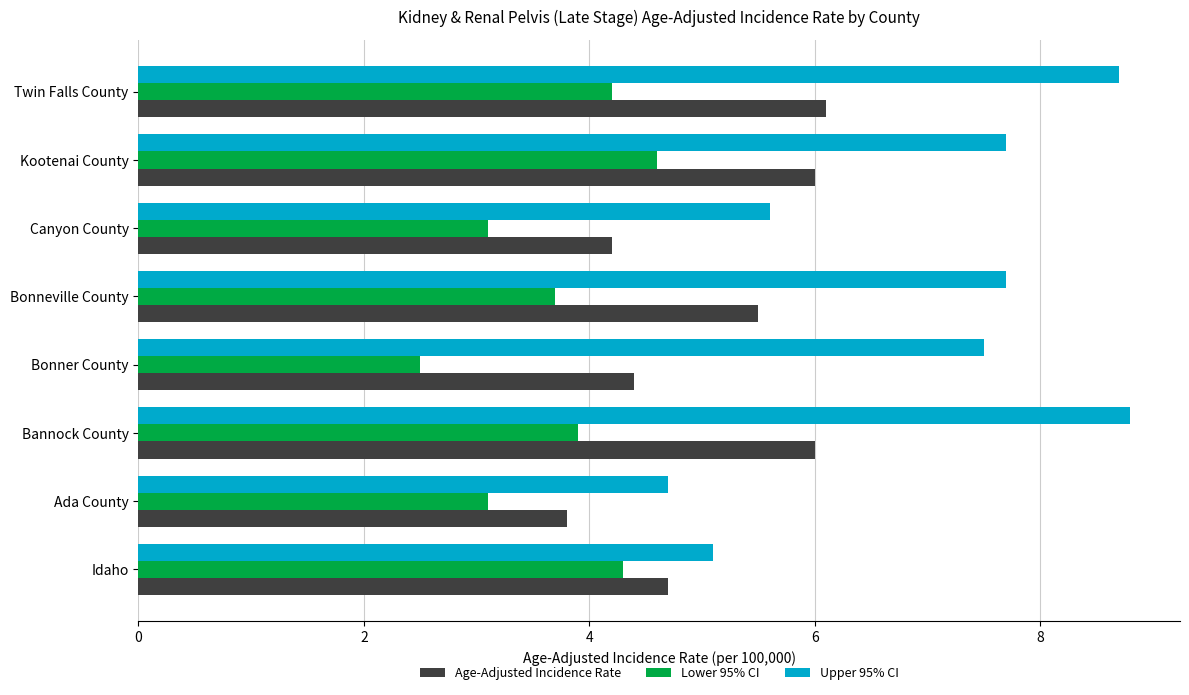

What is the difference between the maximum and minimum values in the Age-Adjusted Incidence Rate series?

2.3